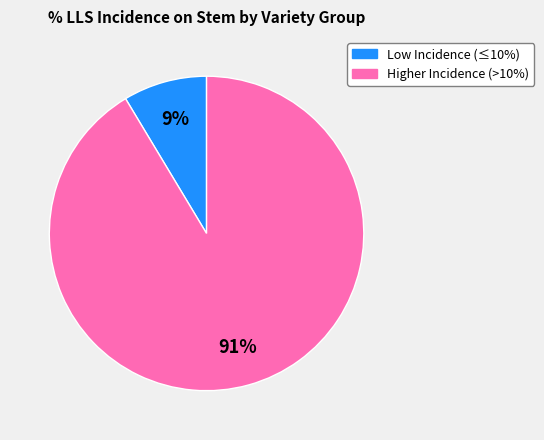

Is there any slice that represents more than half of the pie?

Yes